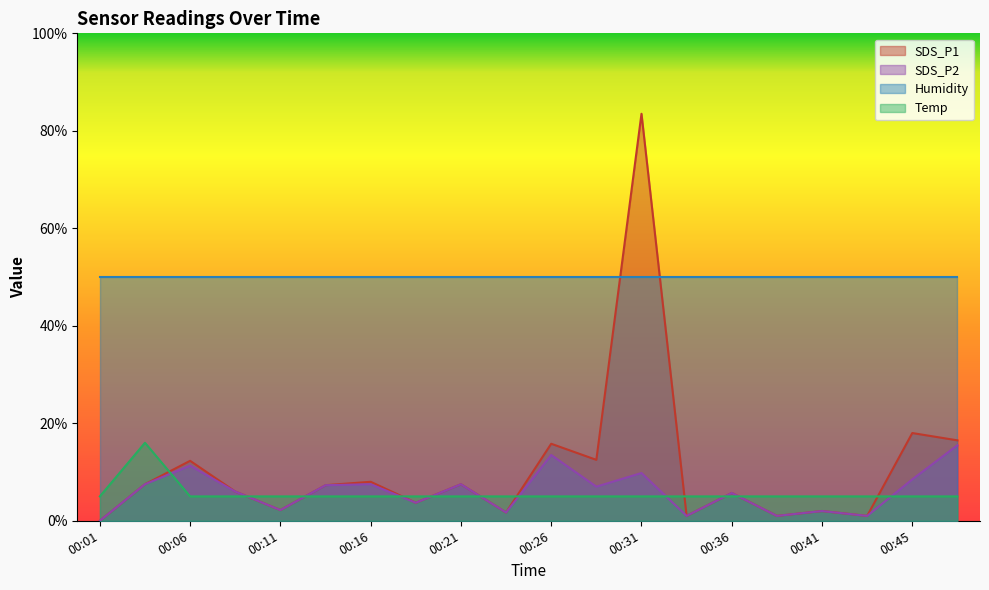

Is it true that SDS_P2 equals 0.3 at 00:48?

False